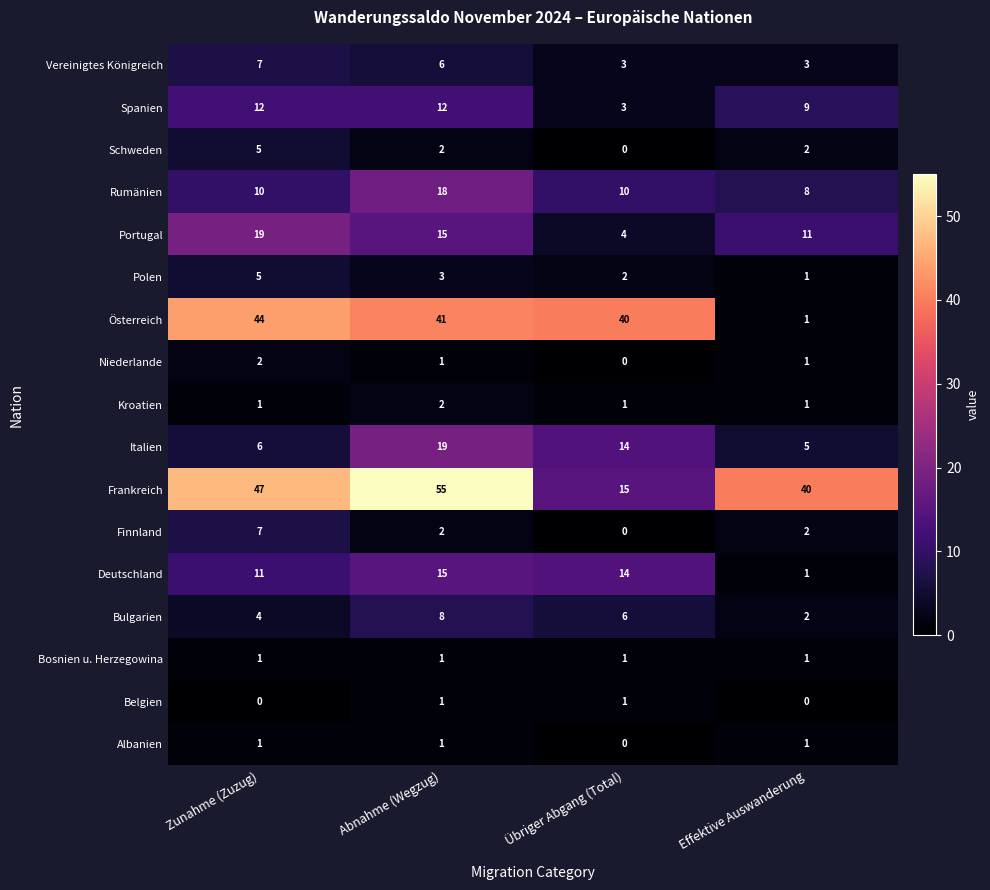

The value of Kroatien at Abnahme (Wegzug) is 3. True or false?

False